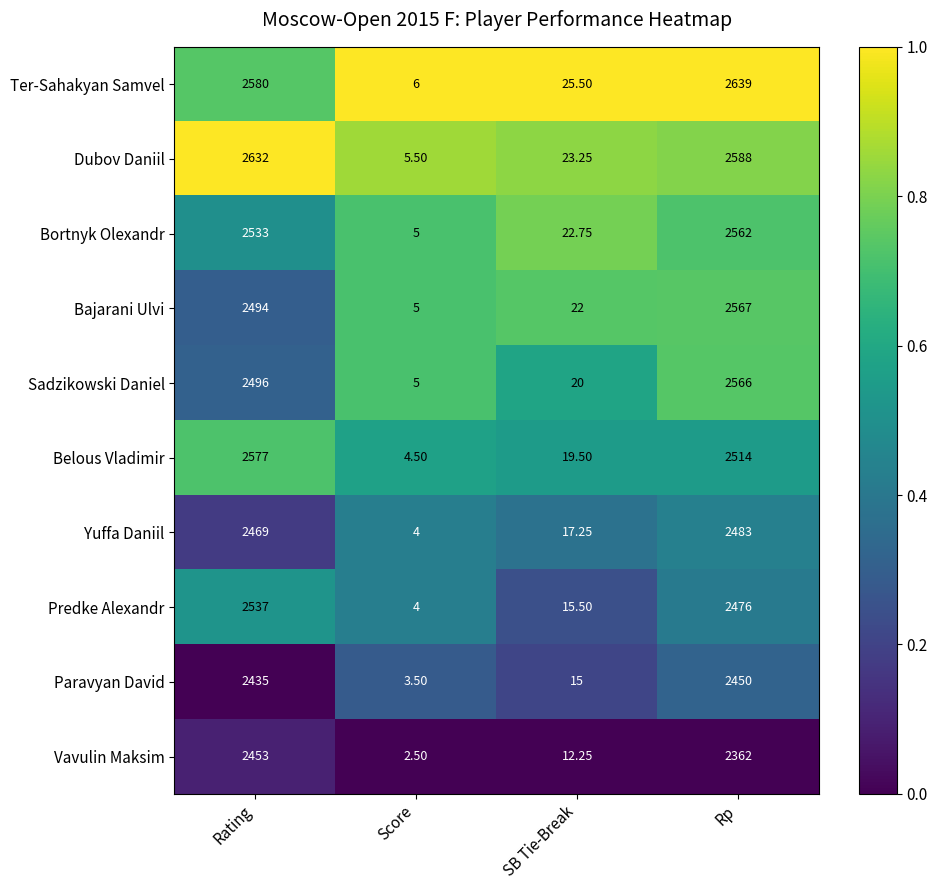

Which label corresponds to the smallest value in the chart?

Score